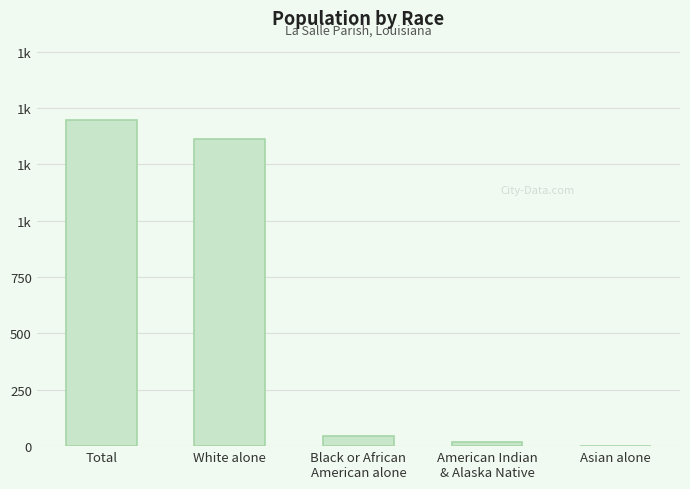

Are the bars horizontal?

No